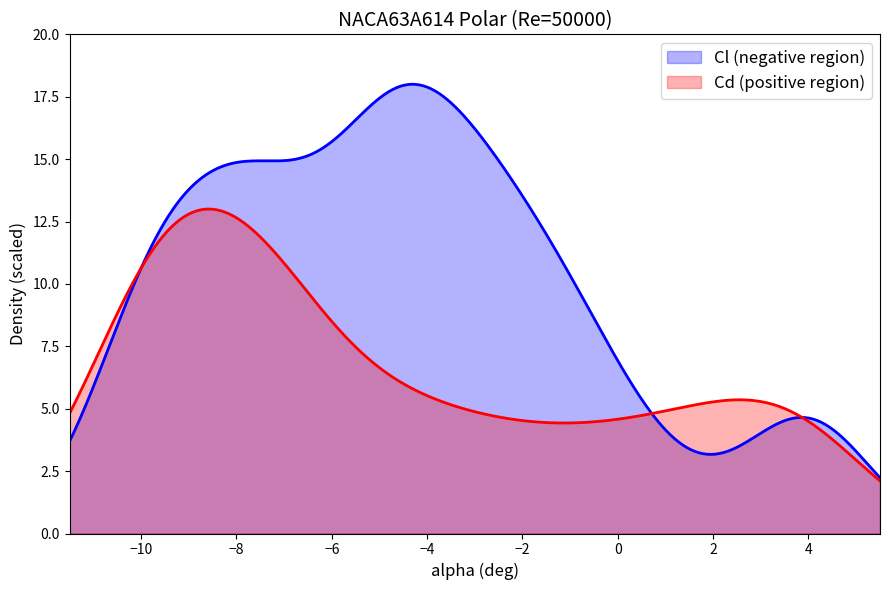

Which series has the widest spread of values?

Cl (negative region)